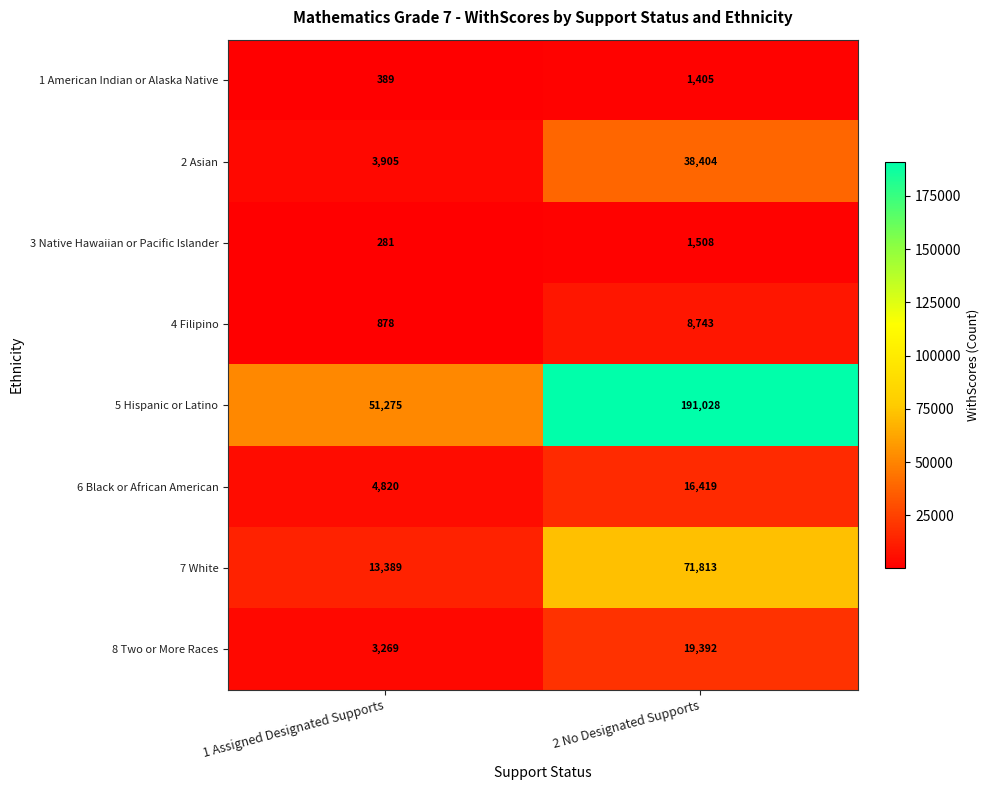

True or false: 6 Black or African American has a value of 1964 at 1 Assigned Designated Supports.

False